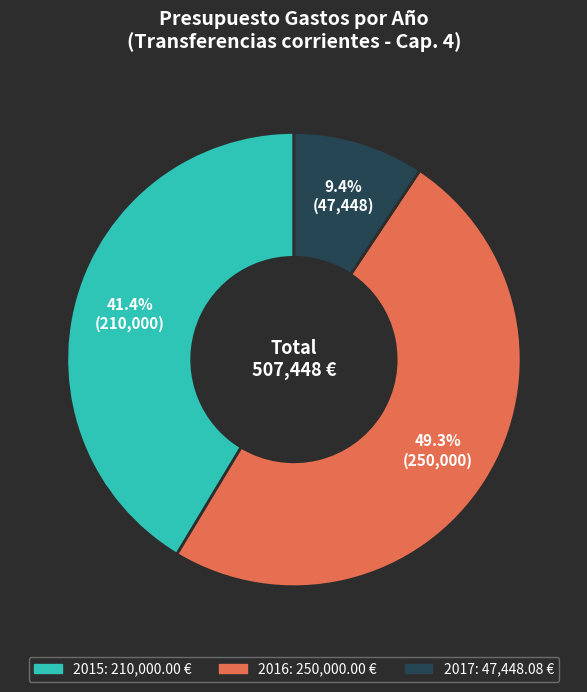

What percentage is the 2017 slice, to the nearest percent?

9%